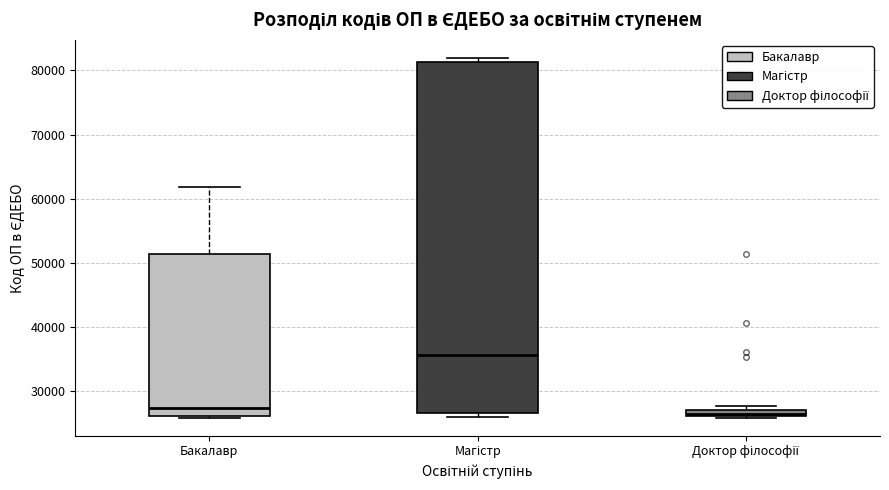

Which box is the tallest, from its lower edge to its upper edge?

Магістр